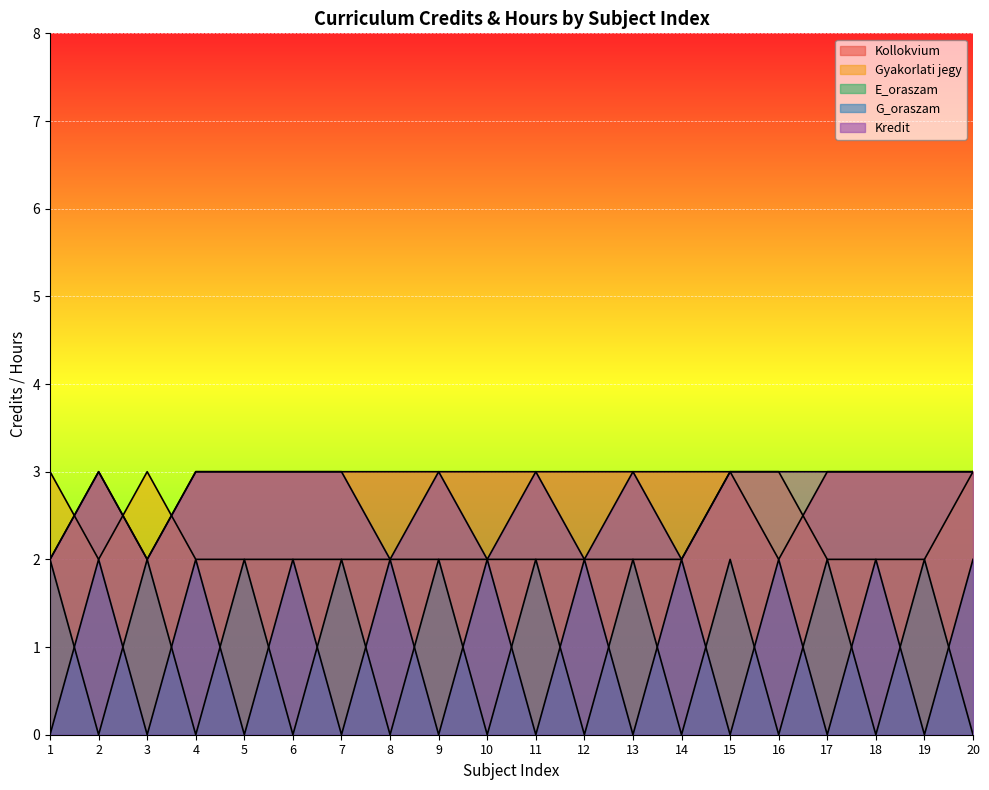

Reading left to right, extract all data points from this chart.

Kollokvium: 2	3	2	3	3	3	3	3	3	3	3	3	3	3	3	2	3	3	3	3
Gyakorlati jegy: 3	2	3	2	2	2	2	2	2	2	2	2	2	2	3	3	2	2	2	3
E_oraszam: 2	0	2	0	2	0	2	0	2	0	2	0	2	0	2	0	2	0	2	0
G_oraszam: 0	2	0	2	0	2	0	2	0	2	0	2	0	2	0	2	0	2	0	2
Kredit: 2	3	2	3	3	3	3	2	3	2	3	2	3	2	3	3	3	3	3	3